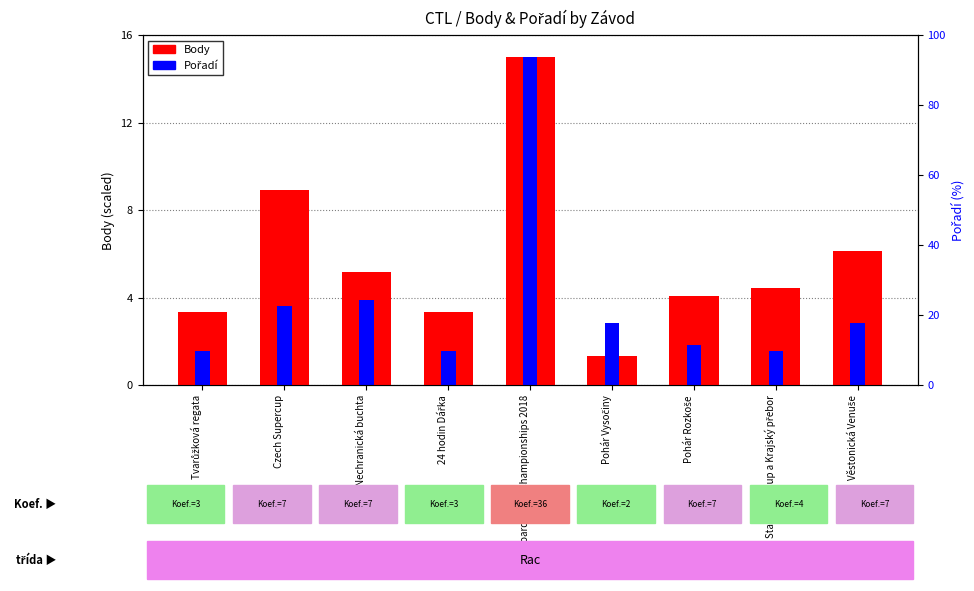

Reading left to right, what are all the values shown in this chart?

Body (scaled): 3.3	8.9	5.2	3.3	15.0	1.3	4.1	4.5	6.1
Pořadí (scaled): 1.6	3.6	3.9	1.6	15.0	2.8	1.8	1.6	2.8